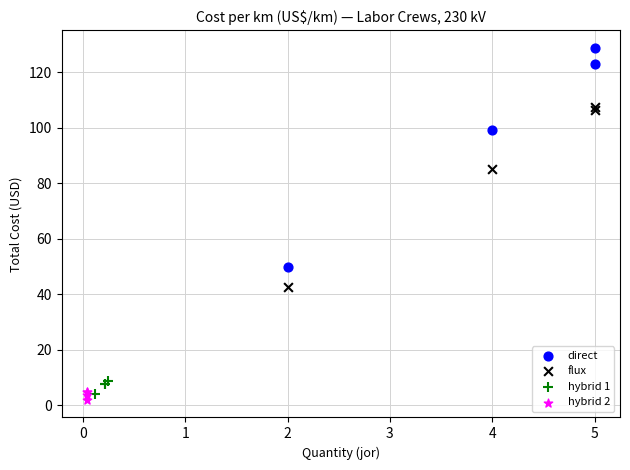

Which series contains the highest Y value?

direct